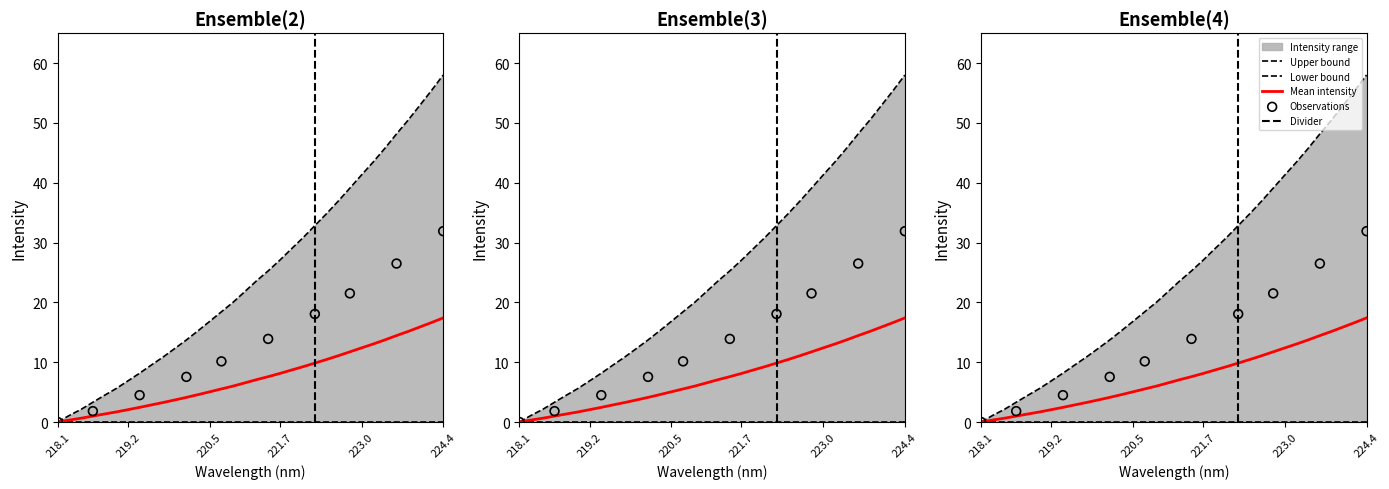

What is the change in value from 219.9712 to 220.7354?

+1.8